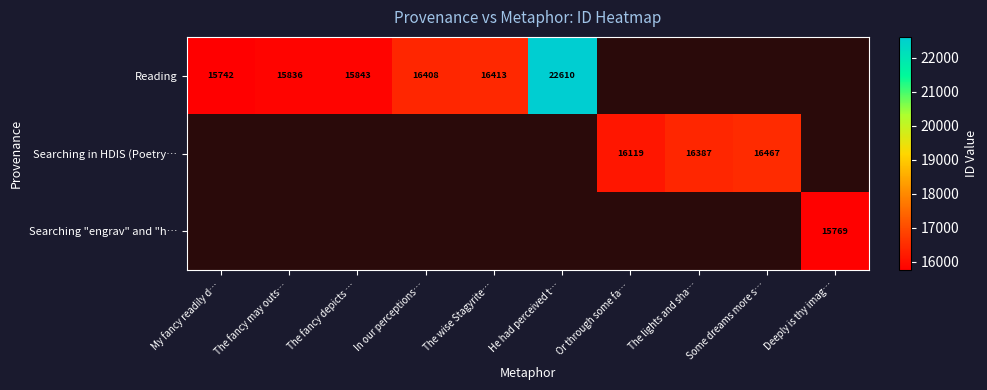

What is the difference between the Reading values at My fancy readily d… and The fancy may outs…?

94